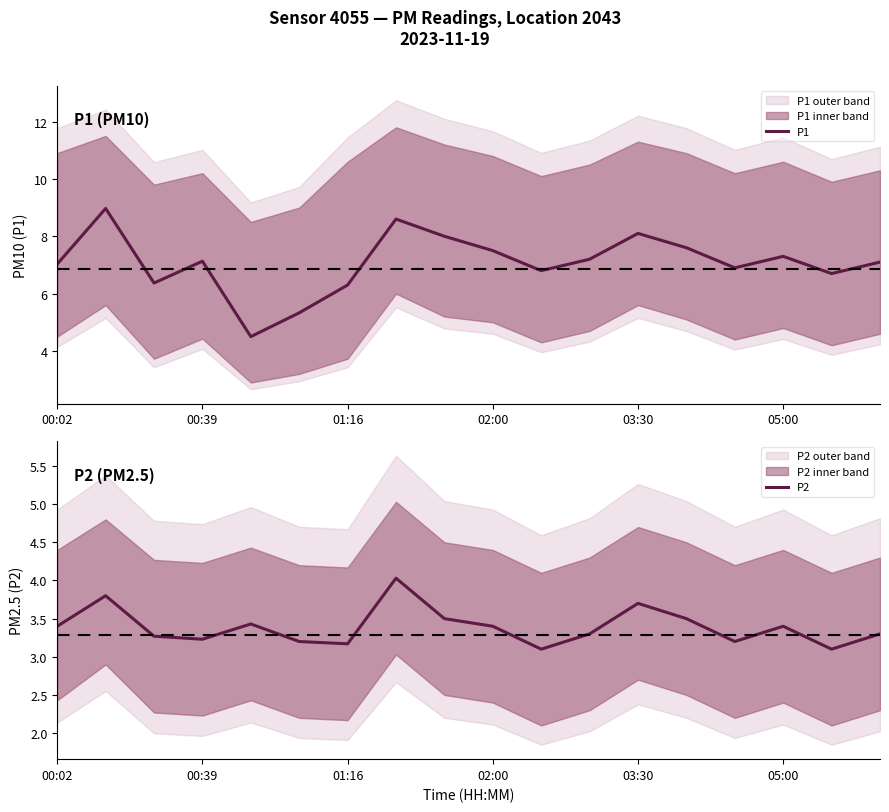

List the series in order of their peak value, lowest first.

P2, P1